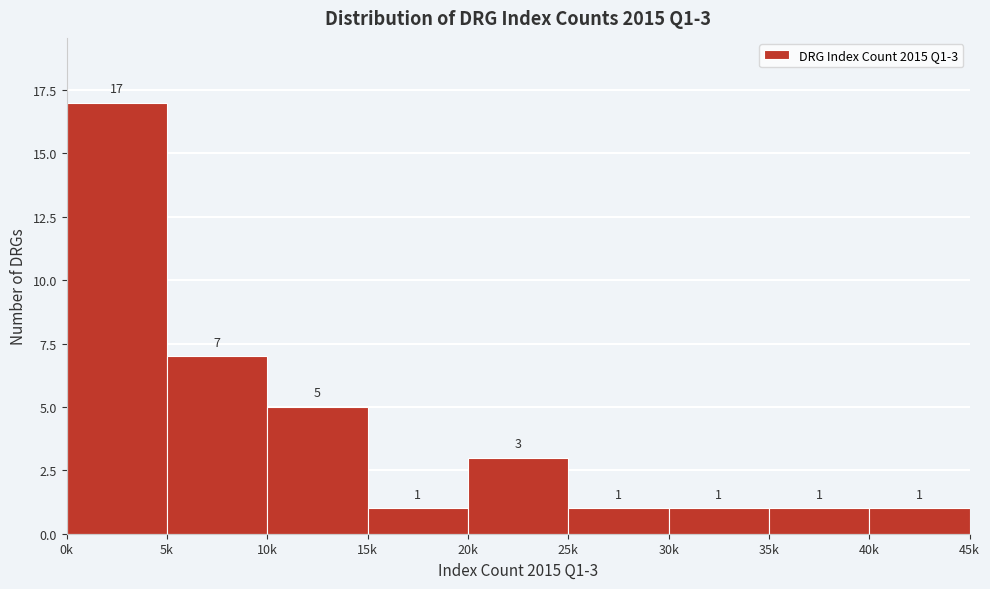

Reading left to right, list all the values displayed in this chart.

0k=17	5k=7	10k=5	15k=1	20k=3	25k=1	30k=1	35k=1	40k=1